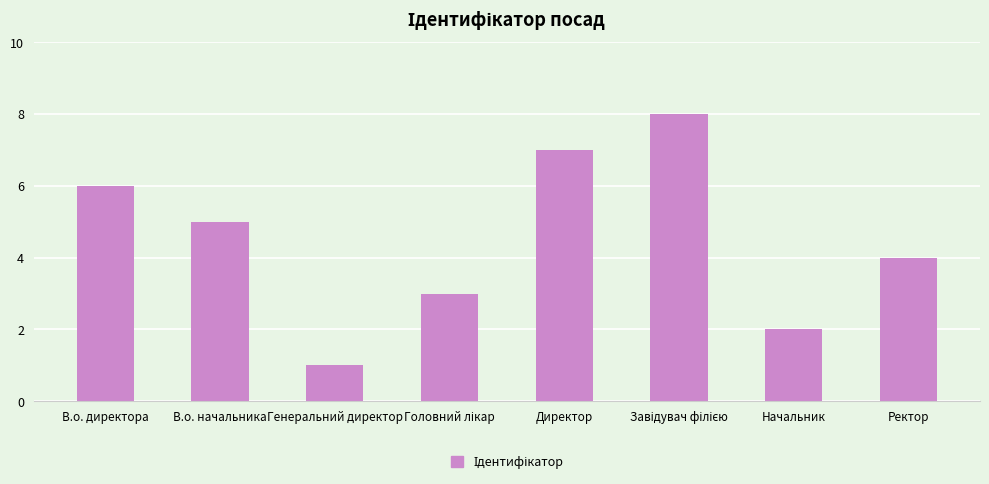

The value at Директор is 2. True or false?

False